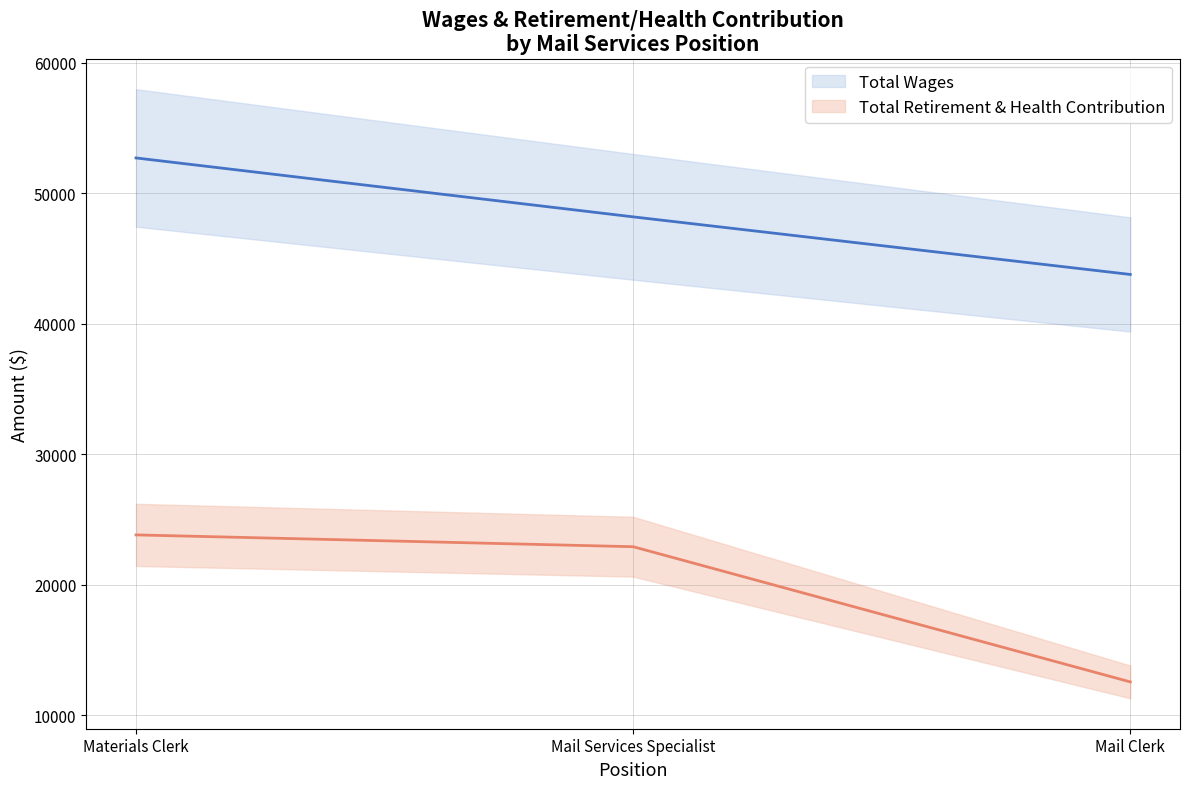

What is the label of the 1st point from the right?

Mail Clerk